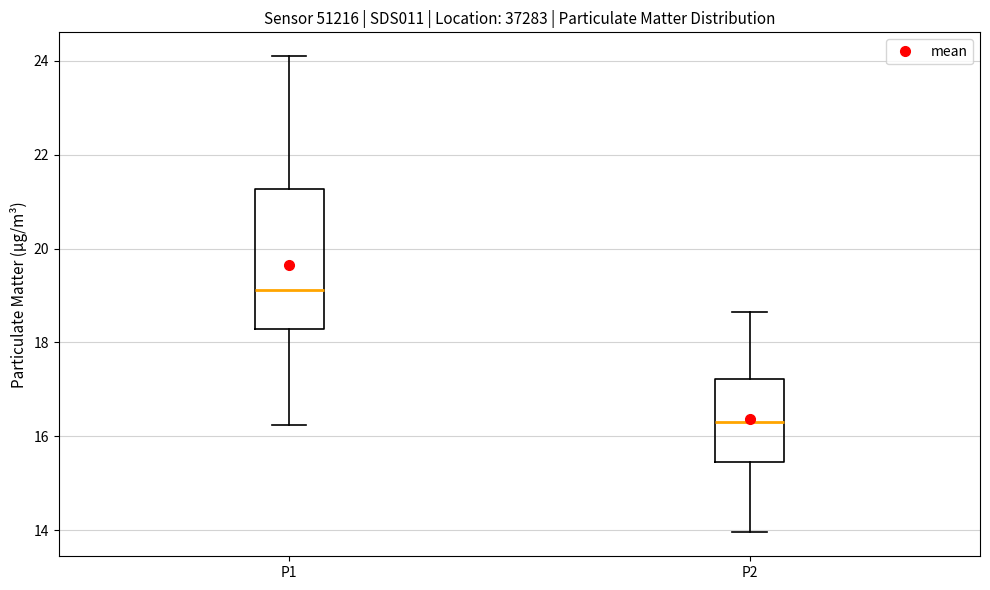

Which box has the lowest median line?

P2